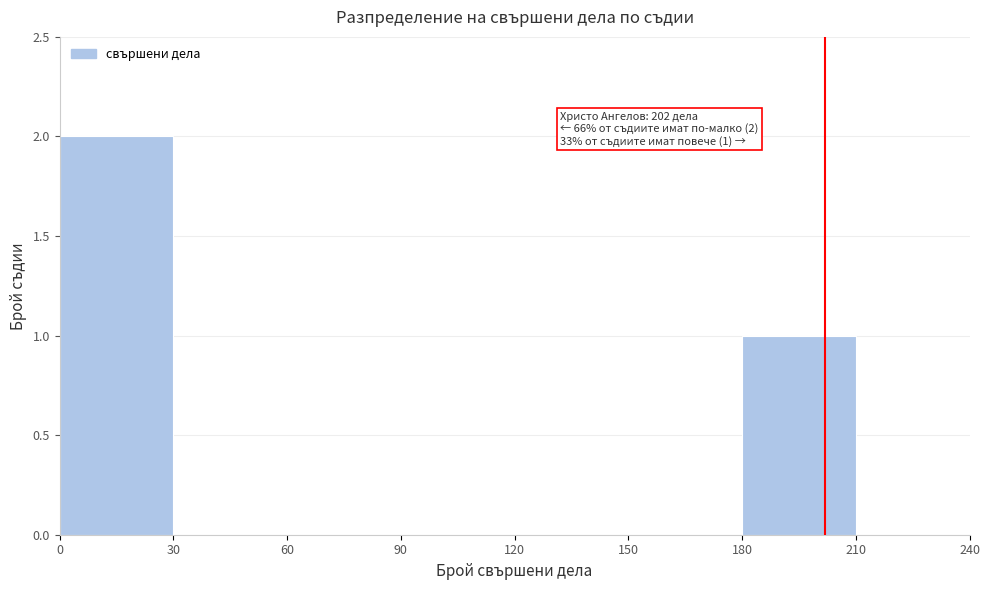

Which range on the x-axis has the tallest bar?

0 to 30